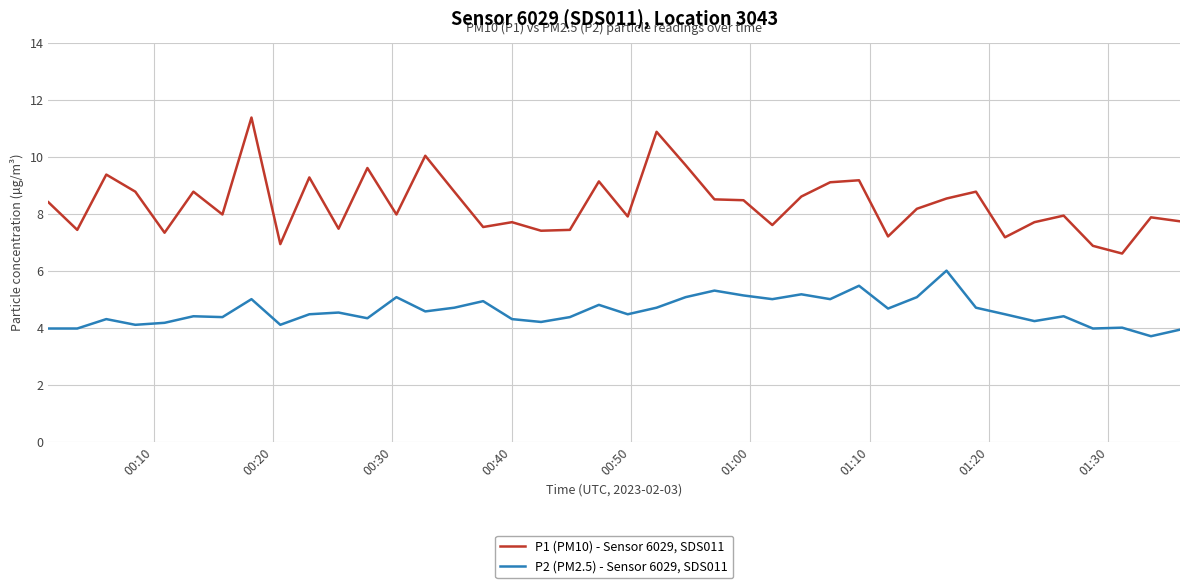

Rank the series by their average value, from highest to lowest.

P1 (PM10) - Sensor 6029, SDS011, P2 (PM2.5) - Sensor 6029, SDS011